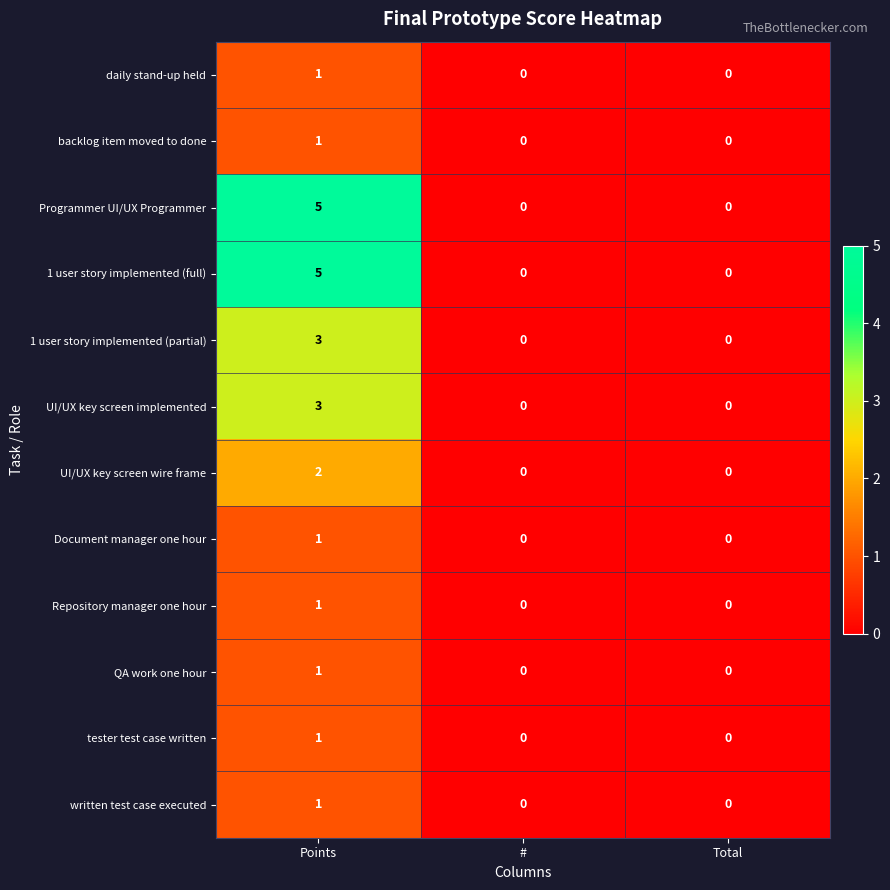

At how many categories does at least one series exceed 3?

1